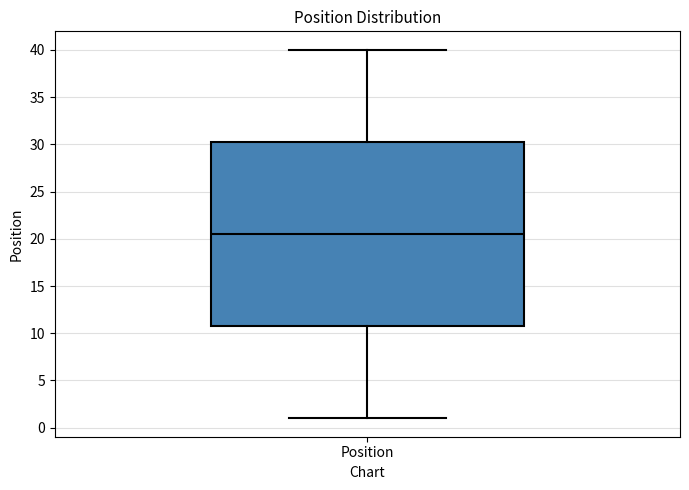

Transcribe this box plot: give where the median line is, the range the box spans, and where the two whiskers end, as read against the y-axis. The values are not printed on the chart, so give them approximately, as read against the axis.

median 20.5, box 11.0 to 30.5, whiskers 1.0 to 40.0